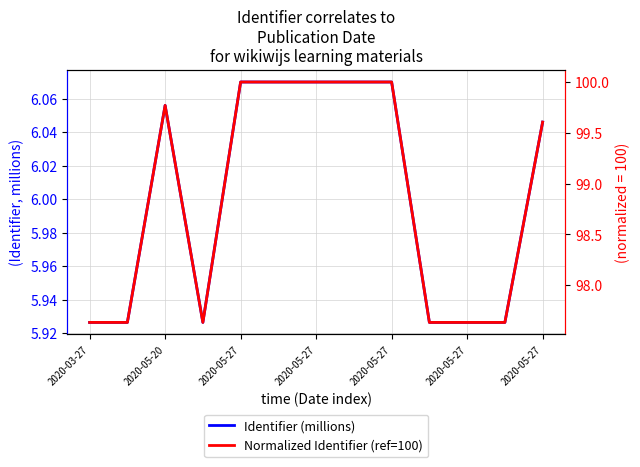

What is the difference between the highest and lowest values at 2020-05-27?

93.7